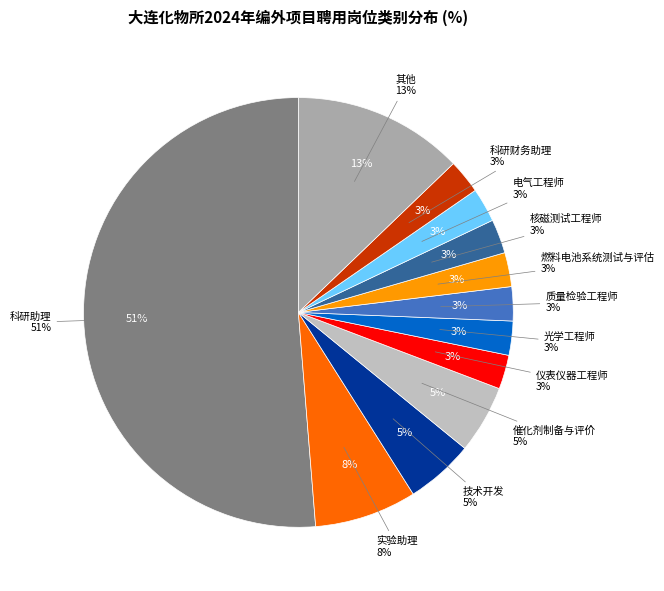

Which category has the biggest portion of the pie?

科研助理